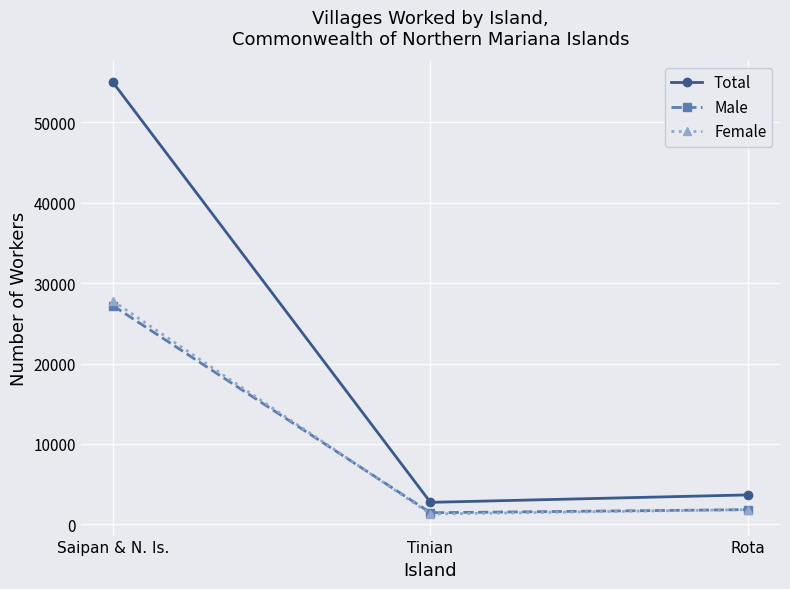

The value of Male at Saipan & N. Is. is 27213. True or false?

True